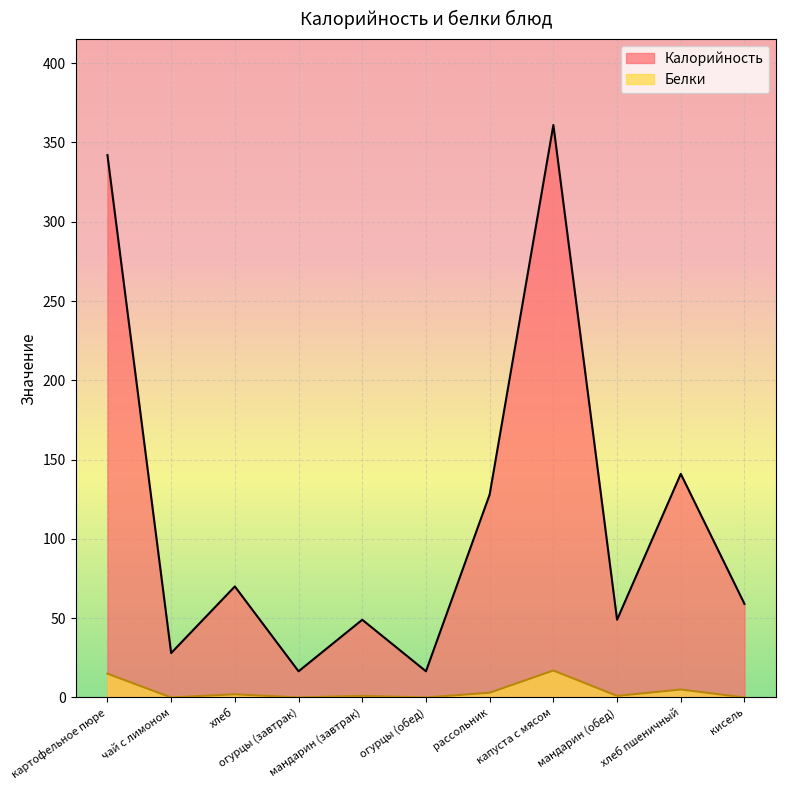

What is the label of the 9th point from the right?

хлеб